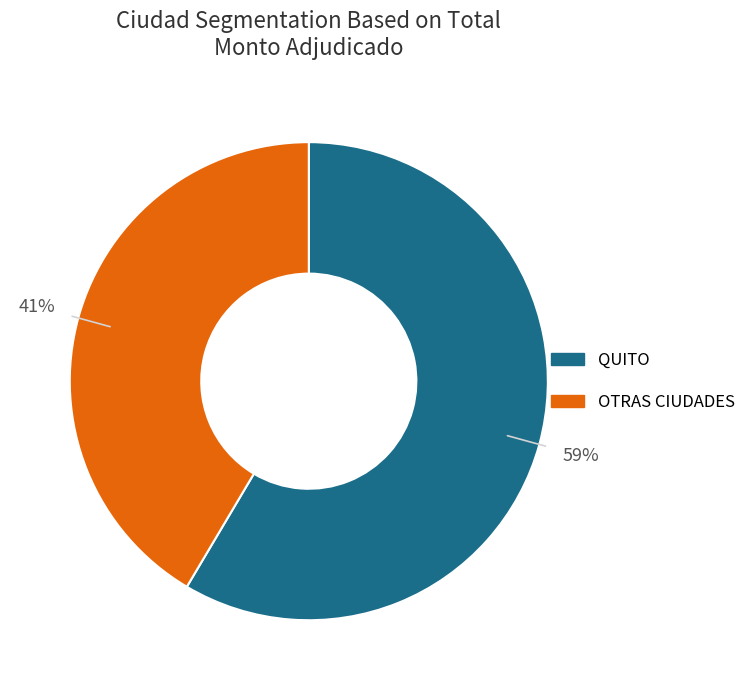

To the nearest percent, what is the combined percentage of OTRAS CIUDADES and QUITO?

100%